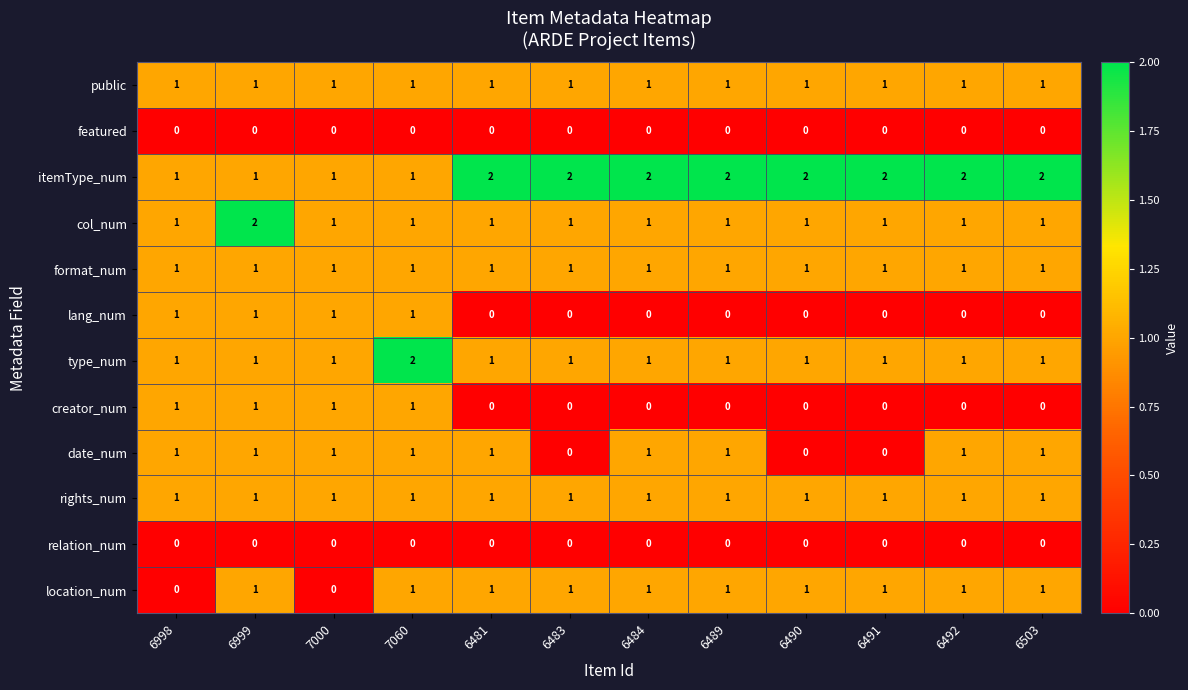

The value of public at 6484 is 0. True or false?

False